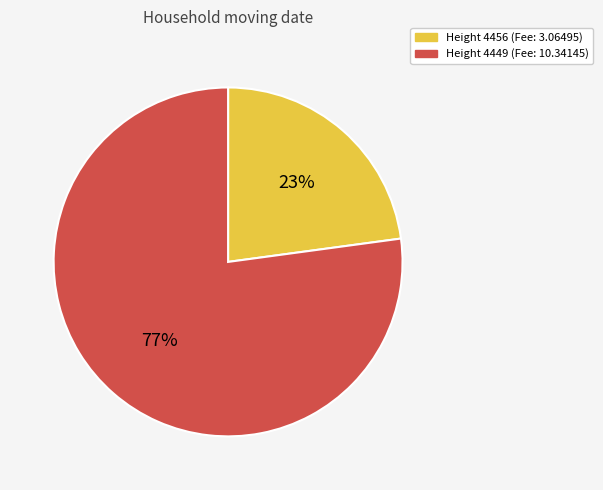

To the nearest percent, what is the average slice percentage?

50%